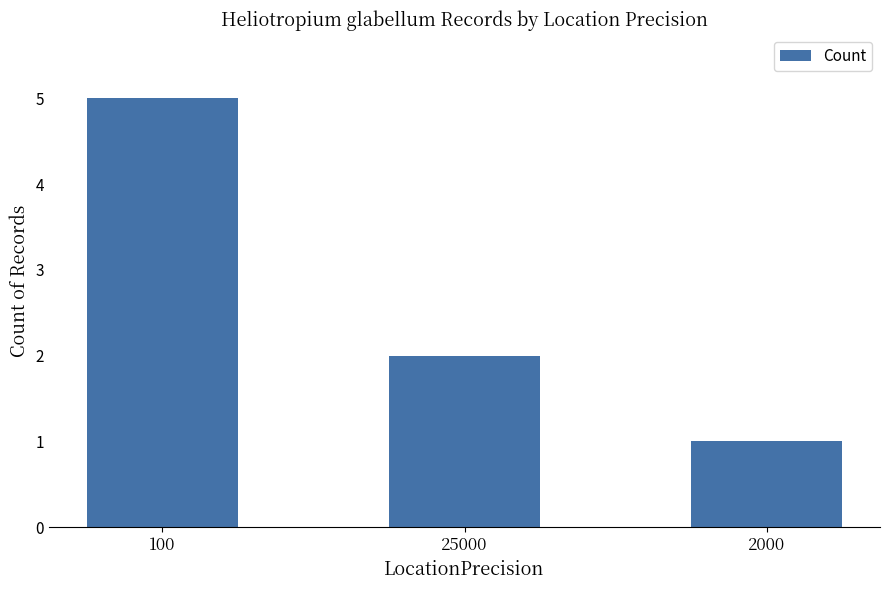

At which label is the value closest to 3?

25000